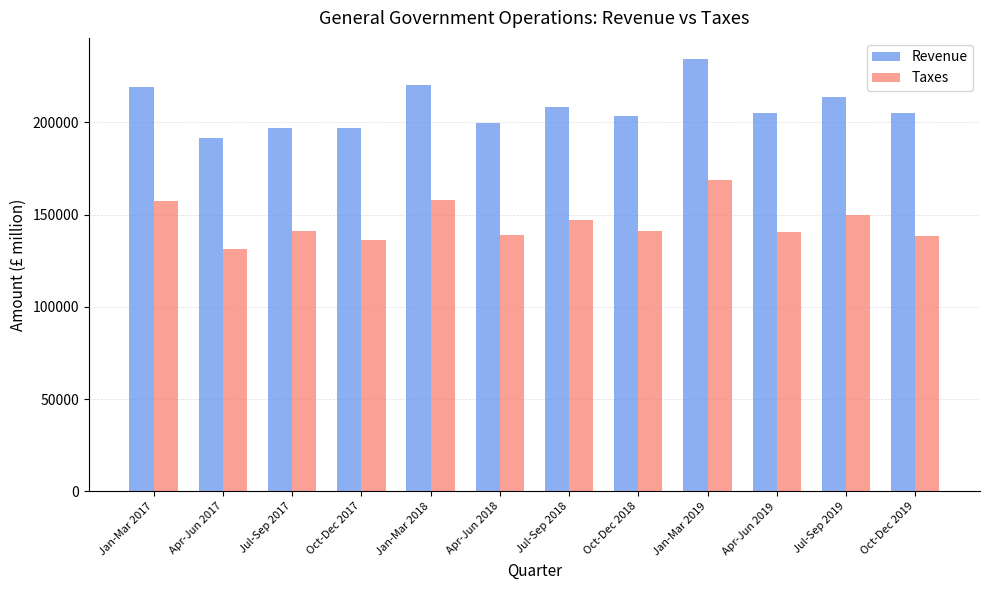

At which category is the sum across all series the highest?

Jan-Mar 2019